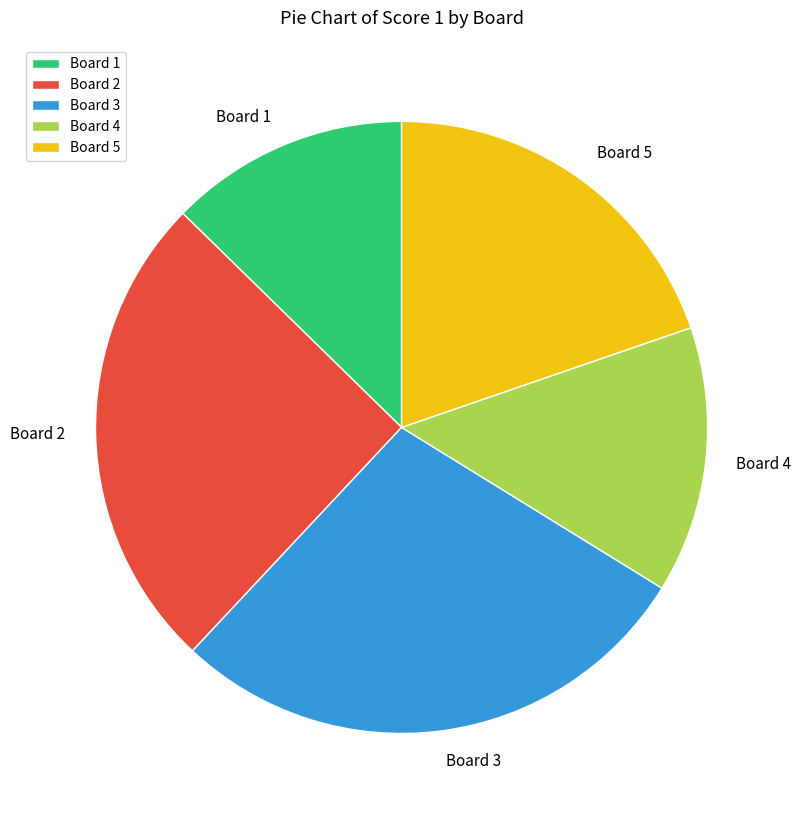

Combined, do Board 3 and Board 5 account for over 50%?

No